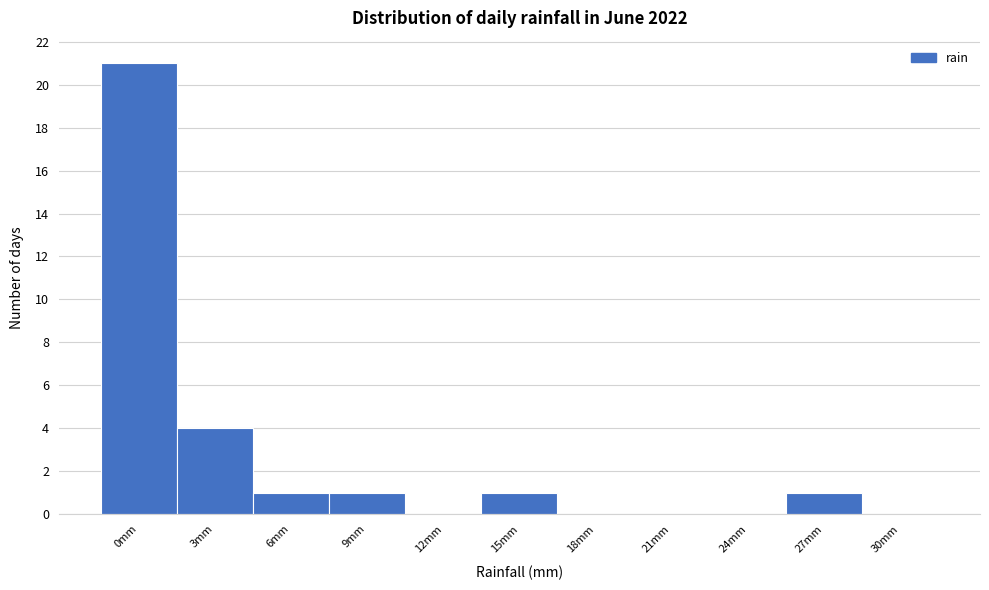

Reading right to left, transcribe all the data shown in this chart.

30mm=0	27mm=1	24mm=0	21mm=0	18mm=0	15mm=1	12mm=0	9mm=1	6mm=1	3mm=4	0mm=21